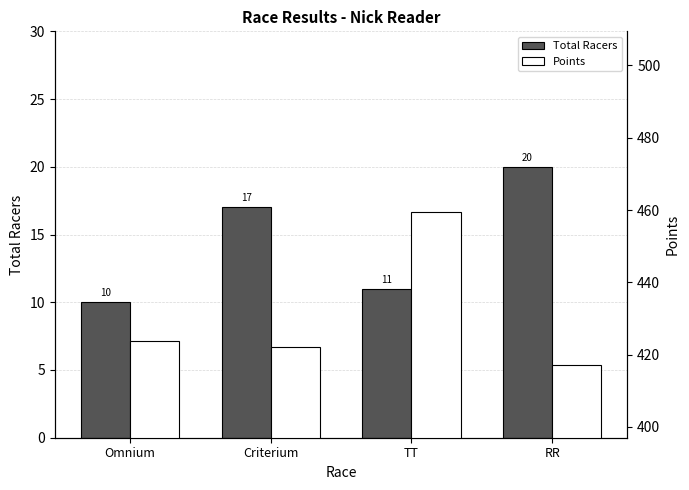

What is the approximate value of Points at Omnium?

423.8